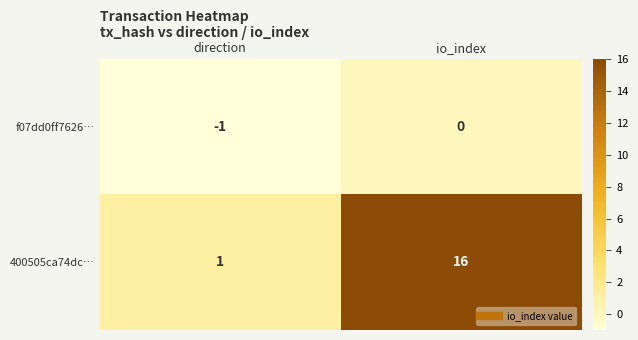

How many data points does each series have?

2